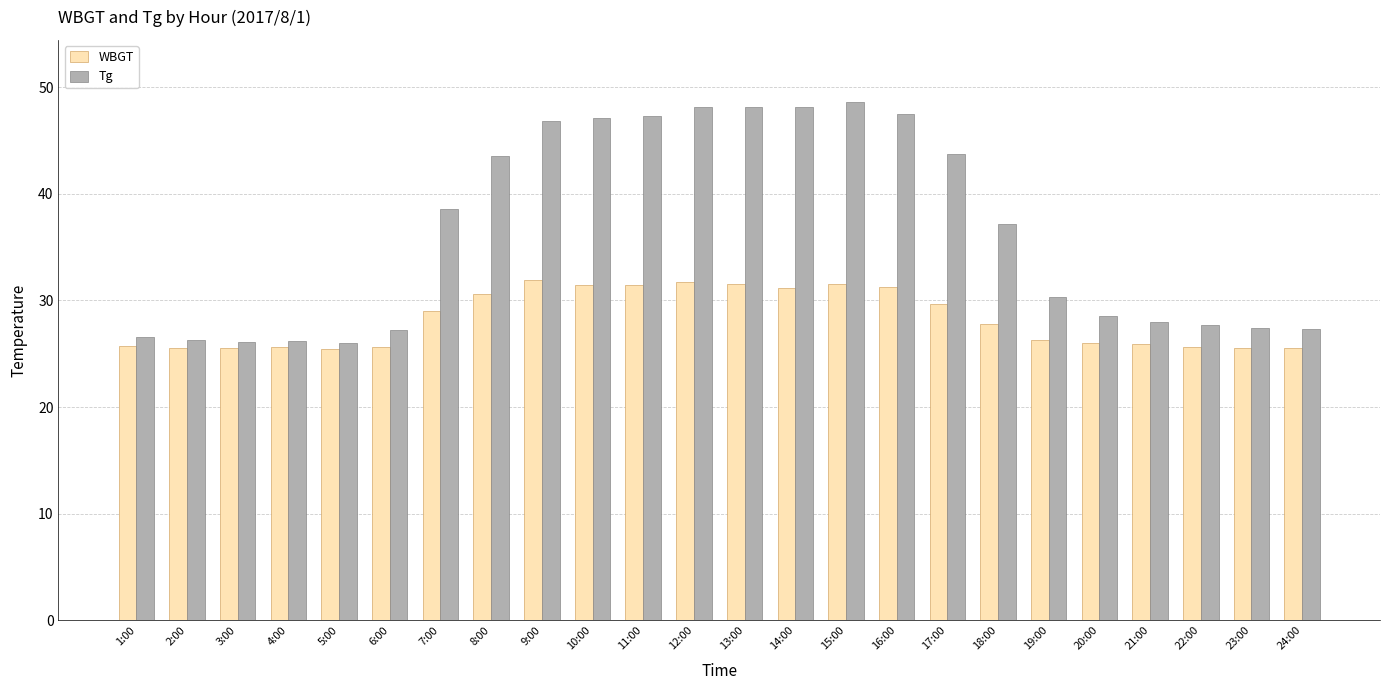

What is the value of the Tg bar at the 13th from the left?

48.1